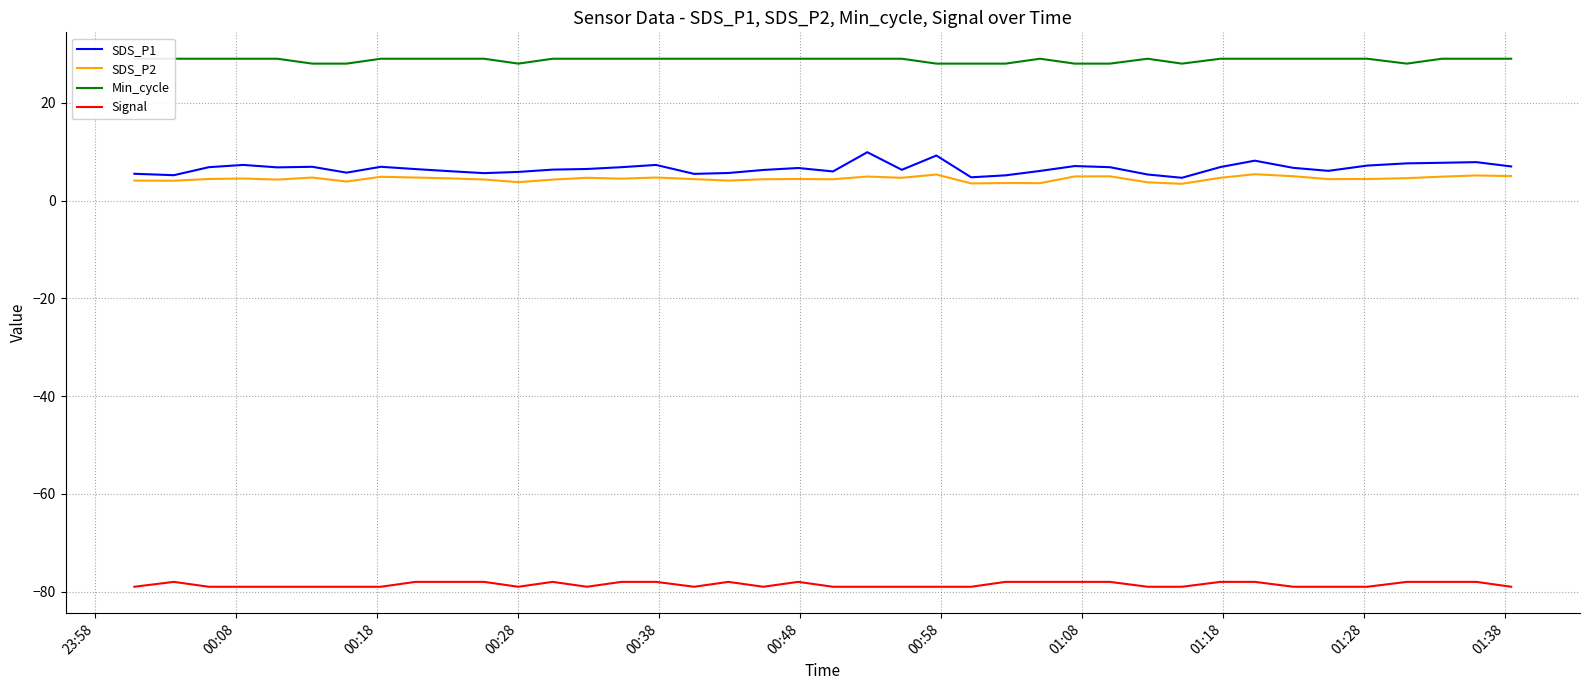

What is the minimum value for SDS_P2?

3.4